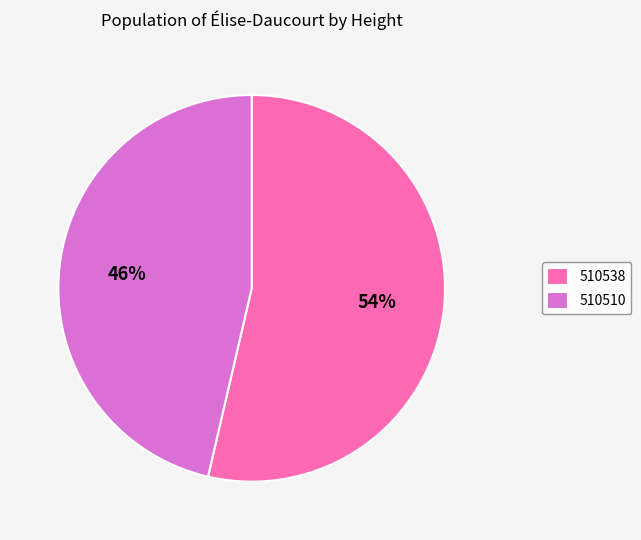

Is there a majority slice in this chart?

Yes